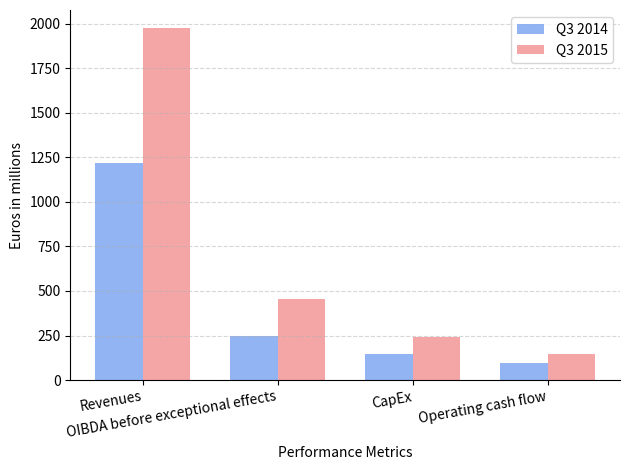

How many distinct data groups are displayed?

2